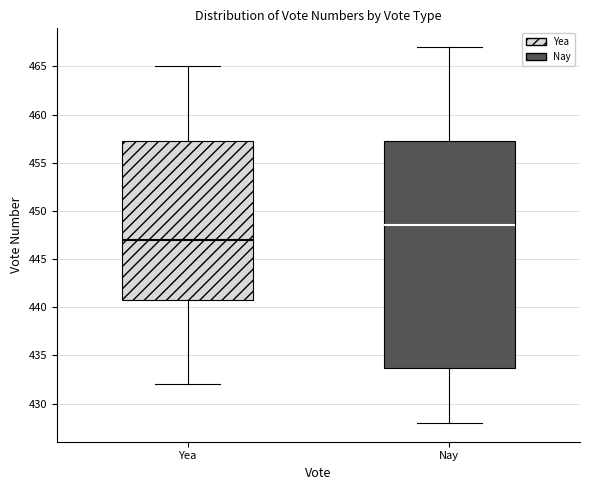

Reading left to right, transcribe this box plot: for each box, give where its median line is, the range the box spans, and where its two whiskers end, as read against the y-axis. The values are not printed on the chart, so give them approximately, as read against the axis.

Yea: median 447.0, box 441.0 to 457.5, whiskers 432.0 to 465.0
Nay: median 448.5, box 434.0 to 457.5, whiskers 428.0 to 467.0